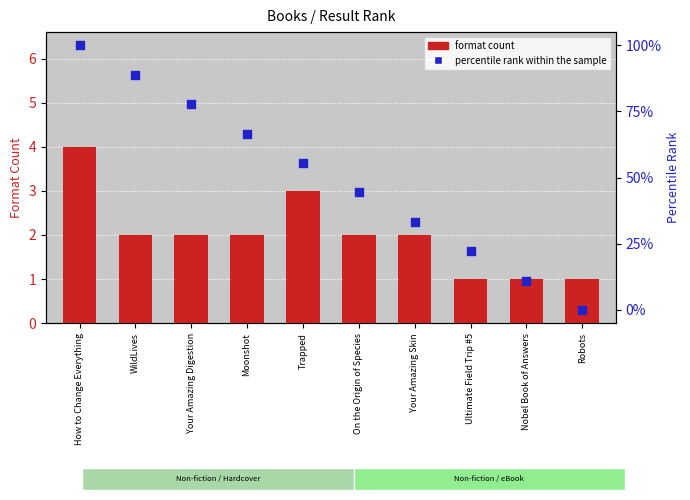

Which series has the largest total across all categories?

percentile rank within the sample